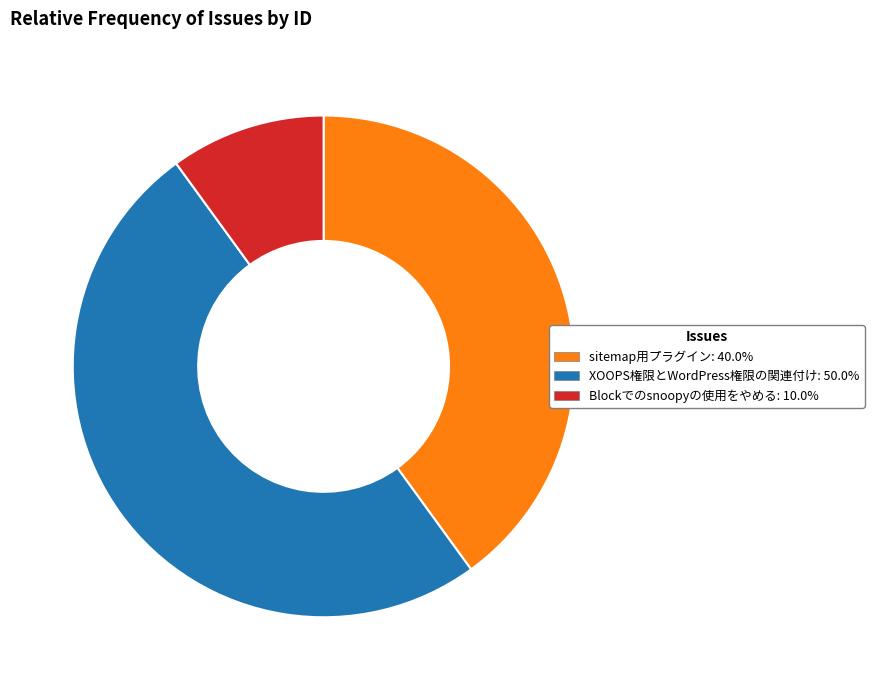

Is Blockでのsnoopyの使用をやめる the majority of the pie?

No